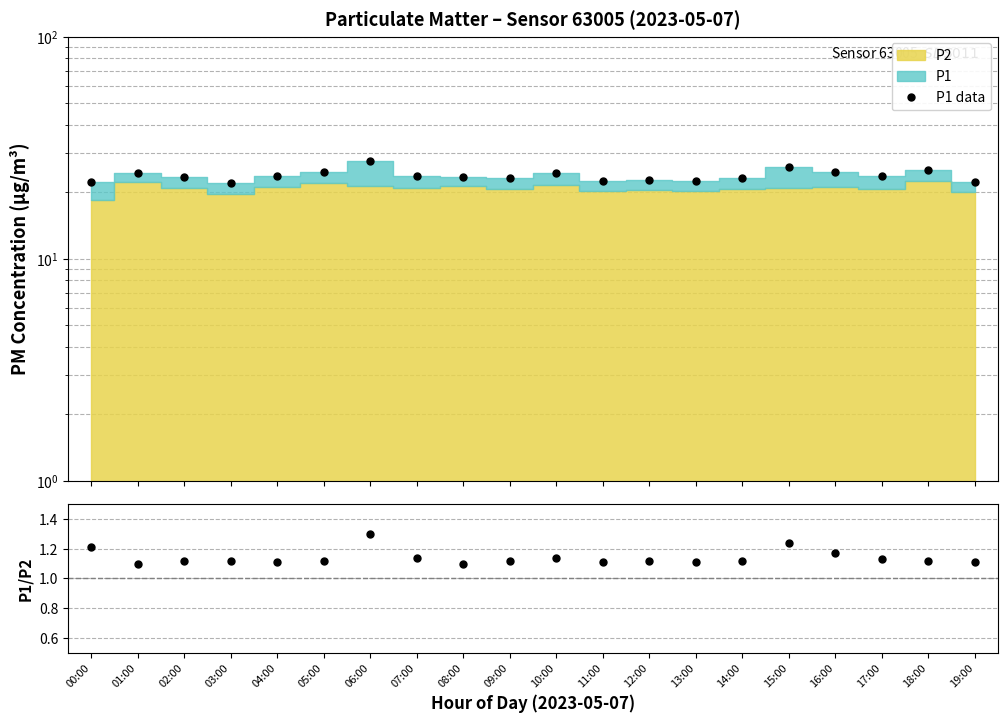

What is the highest value of the P1/P2 series?

1.3